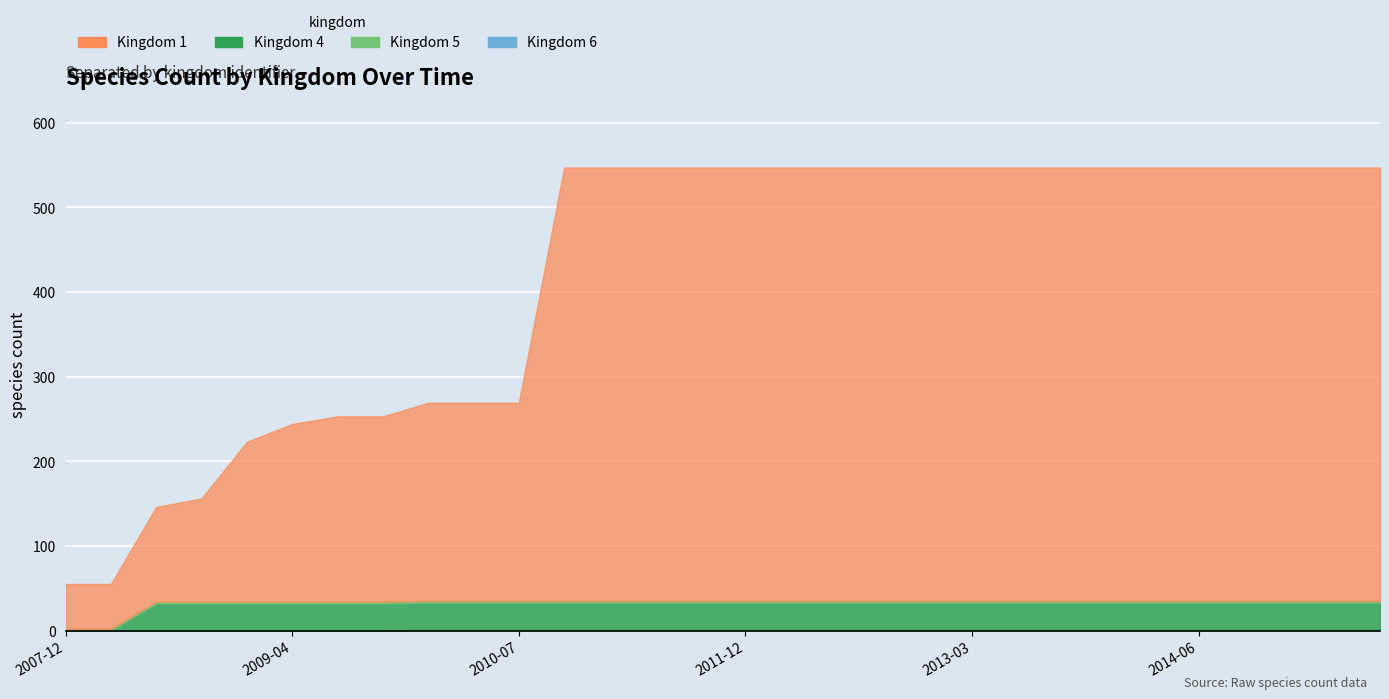

At which category is the sum across all series the highest?

11